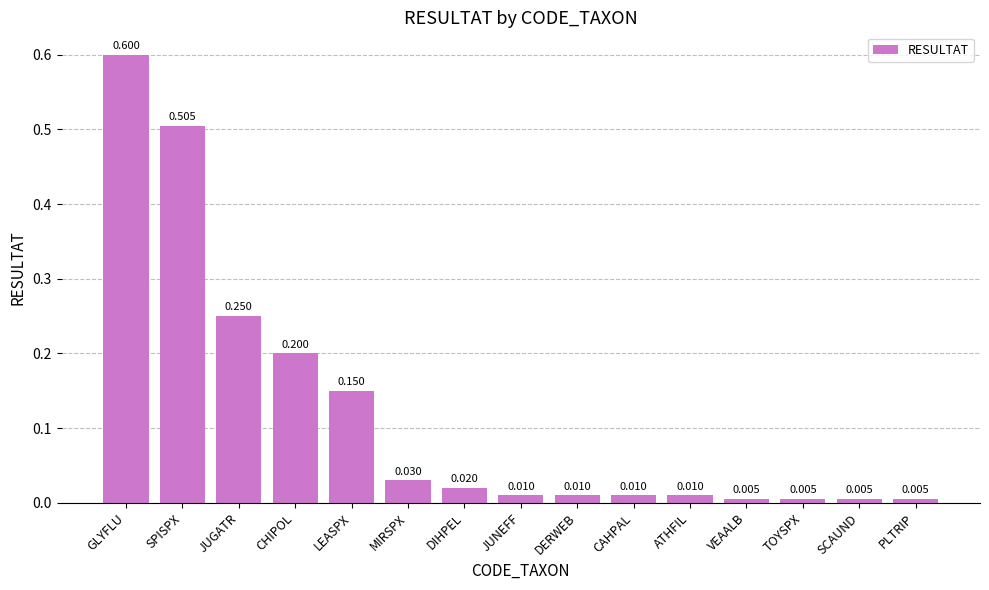

True or false: the data shows 0.4 at JUGATR.

False